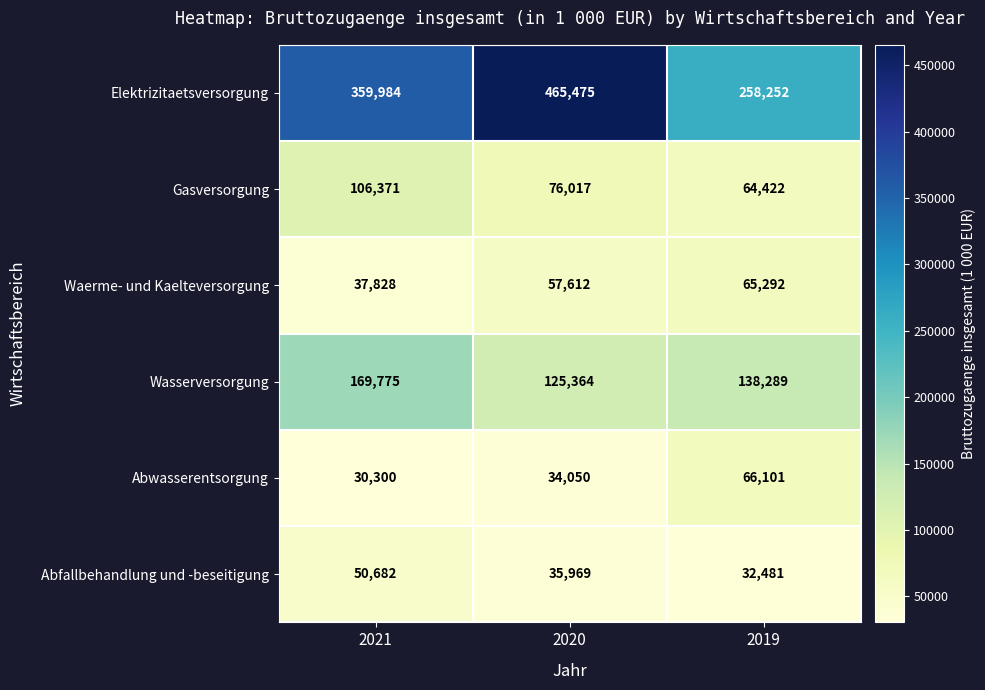

Reading right to left, what are all the values shown in this chart?

Elektrizitaetsversorgung: 258252	465475	359984
Gasversorgung: 64422	76017	106371
Waerme- und Kaelteversorgung: 65292	57612	37828
Wasserversorgung: 138289	125364	169775
Abwasserentsorgung: 66101	34050	30300
Abfallbehandlung und -beseitigung: 32481	35969	50682